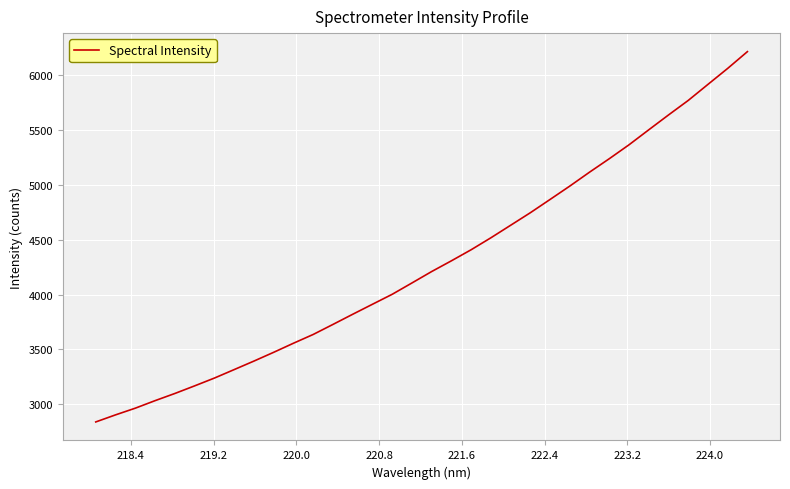

What is the sum of all values?

145701.2